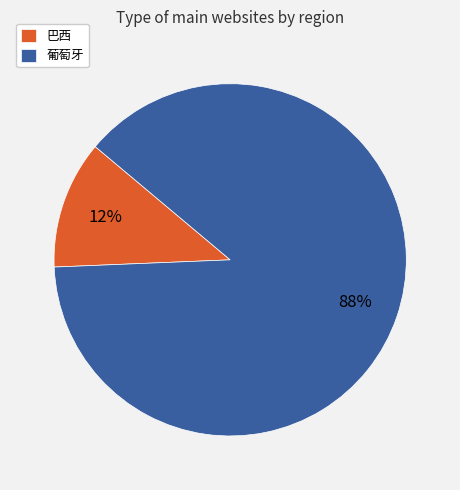

To the nearest percent, what is the average slice percentage?

50%